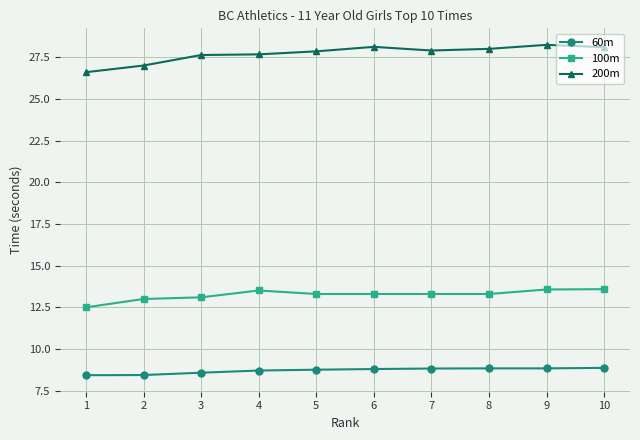

What is the total value across all series at 7?

50.0